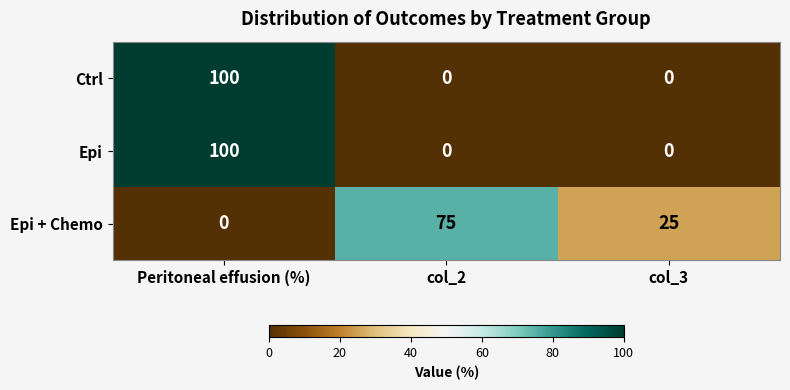

Is it true that Epi + Chemo equals 38 at col_2?

False